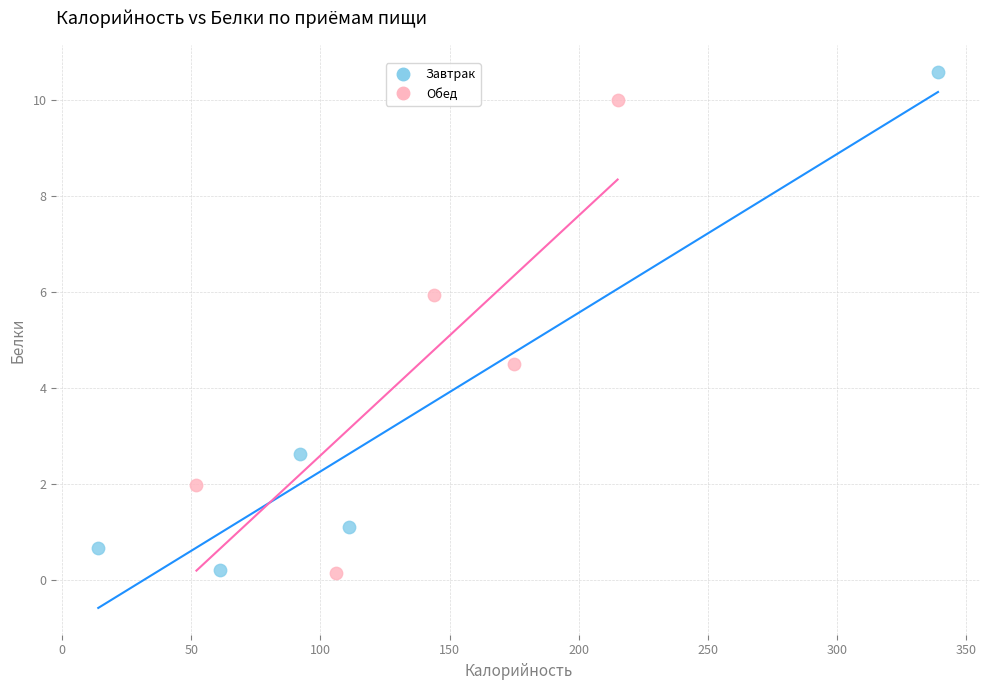

Which series has the largest Y range (max minus min)?

Завтрак